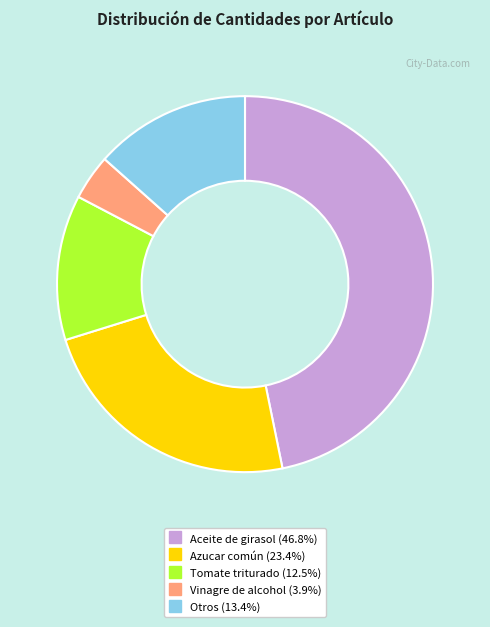

Does any single category account for the majority?

No